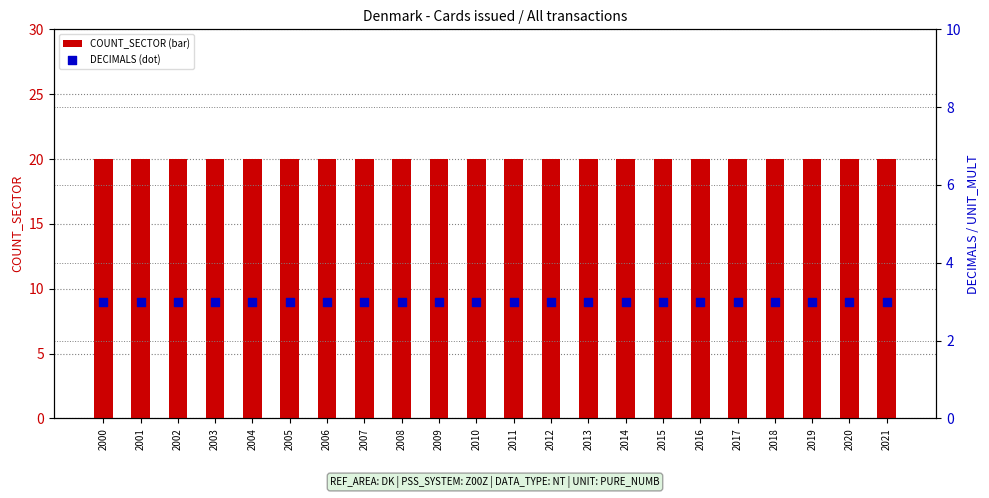

What are all the series names shown in the legend?

COUNT_SECTOR, DECIMALS